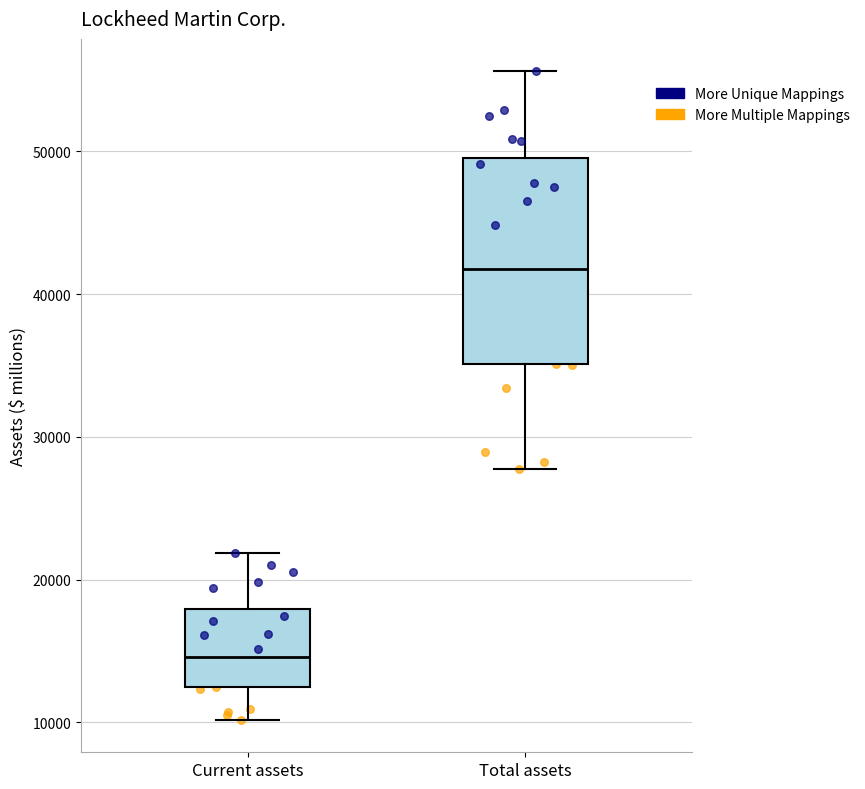

Where does the lower whisker of the box for Total assets end on the y-axis? The values are not printed on the chart, so give them approximately, as read against the axis.

28000